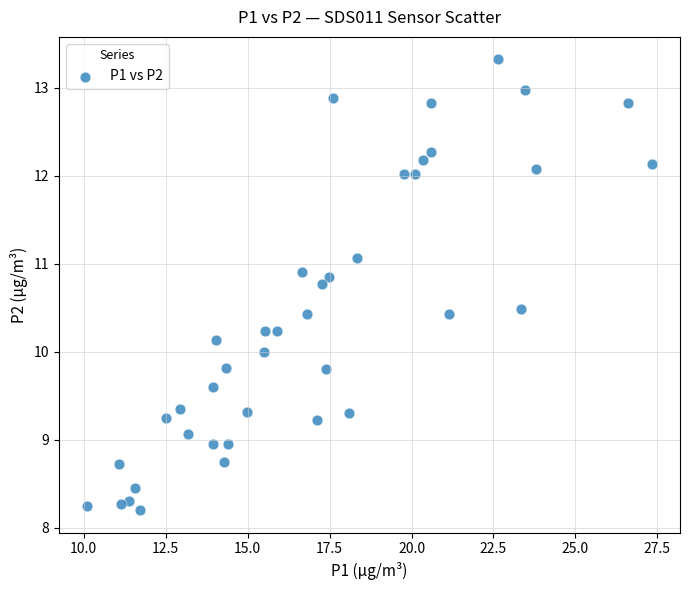

What is the range of X values (max minus min)?

17.2